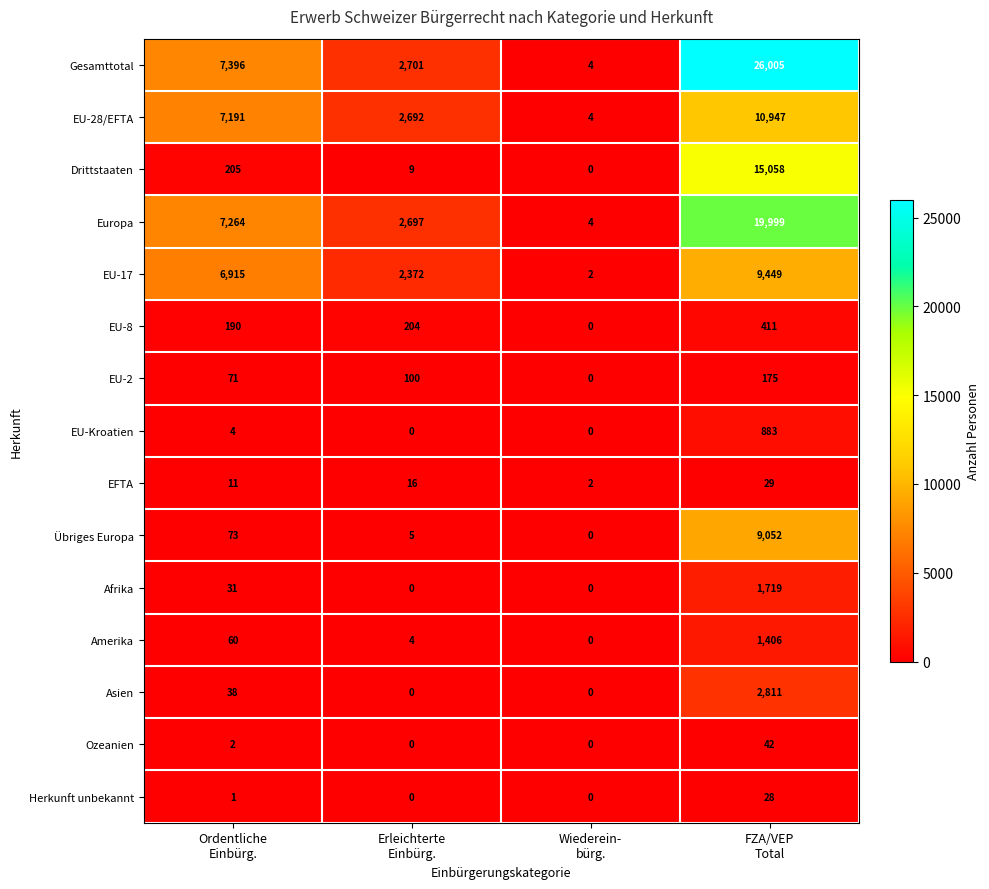

Which series has the largest range (max minus min)?

Gesamttotal